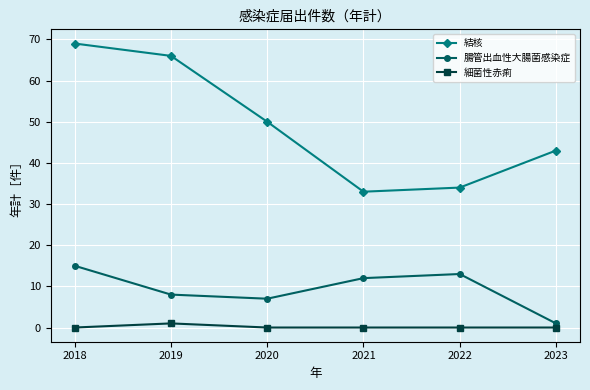

List the series in order of their overall mean, highest first.

結核, 腸管出血性大腸菌感染症, 細菌性赤痢